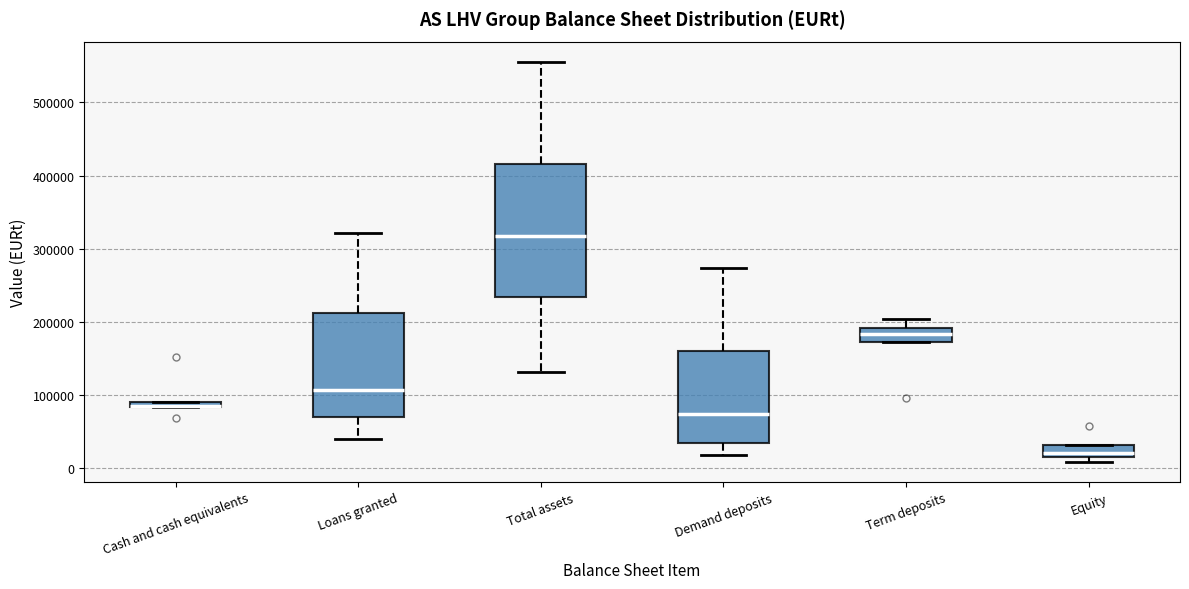

Which box is the tallest, from its lower edge to its upper edge?

Total assets